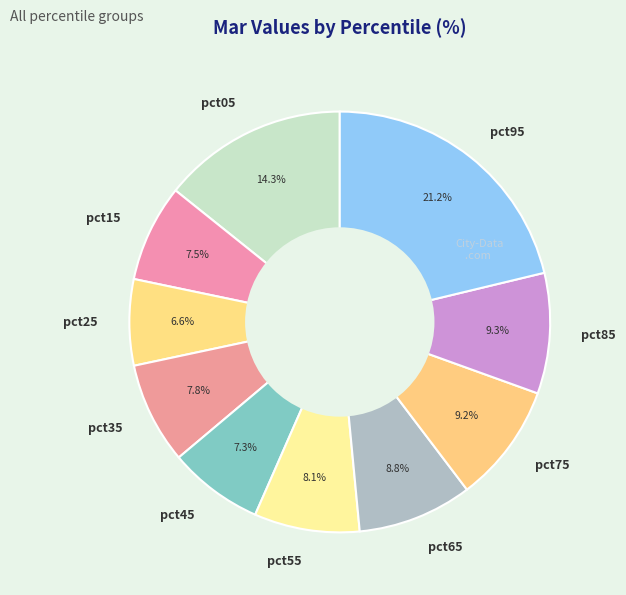

Is pct85 the majority of the pie?

No